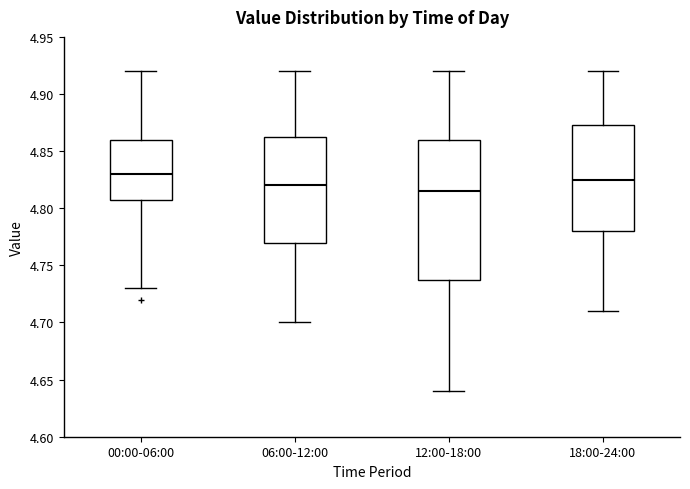

Where is the upper edge of the box for 00:00-06:00 on the y-axis? The values are not printed on the chart, so give them approximately, as read against the axis.

4.860